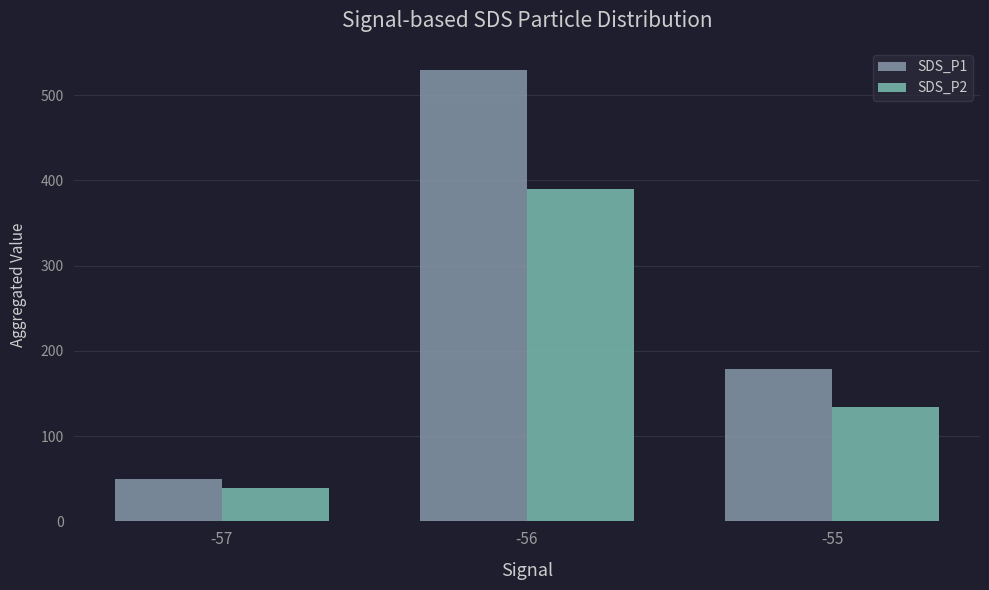

What is the lowest value of the SDS_P2 series?

38.6